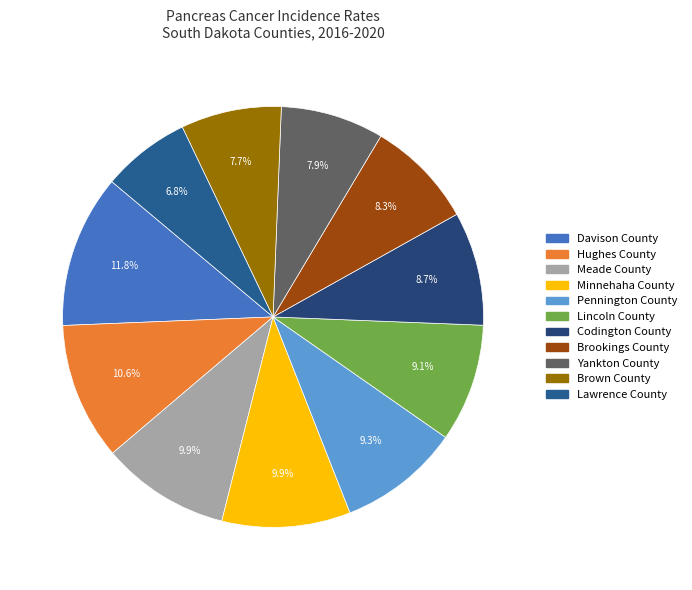

Does any single category account for the majority?

No